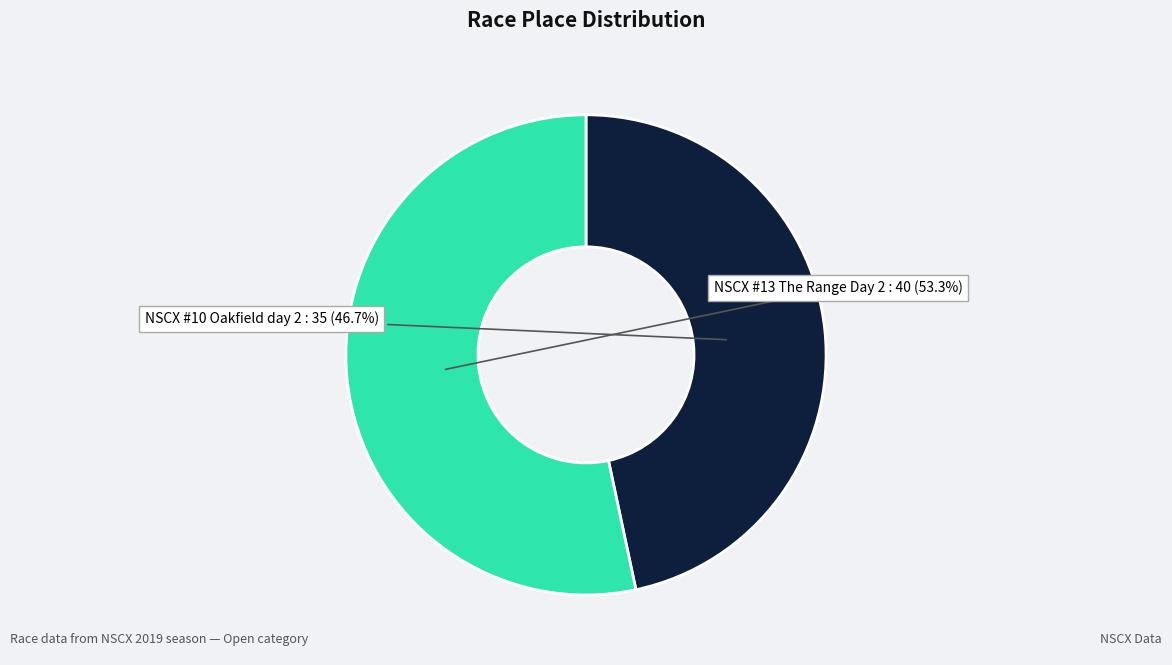

Is there any slice that represents more than half of the pie?

Yes